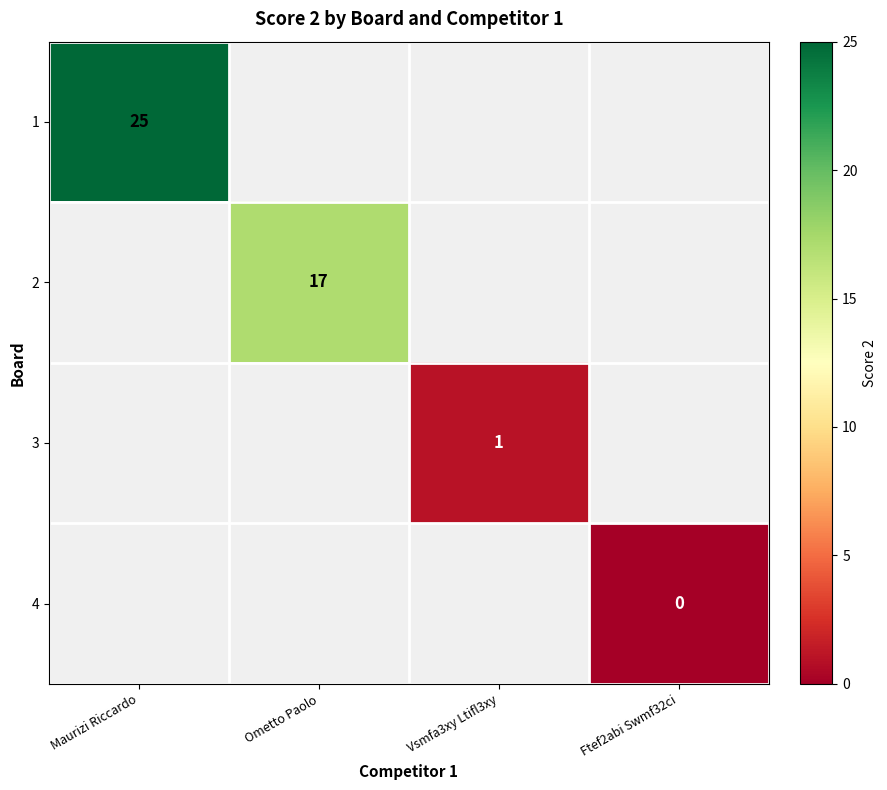

Is it true that 2 equals 9 at Ometto Paolo?

False